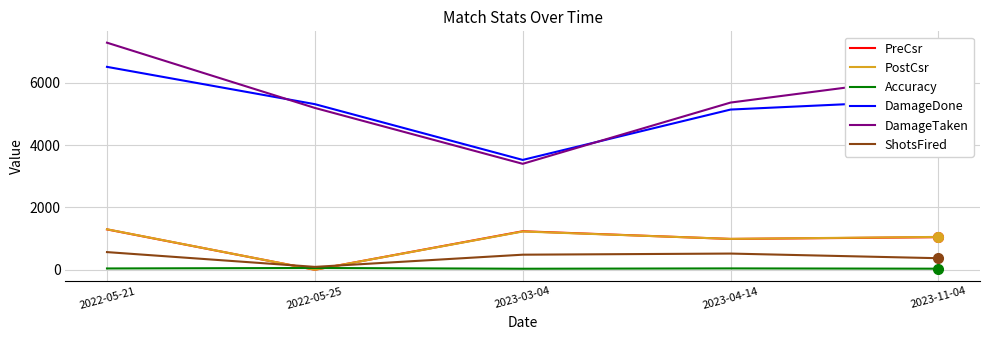

Which label corresponds to the largest value in the chart?

2022-05-21